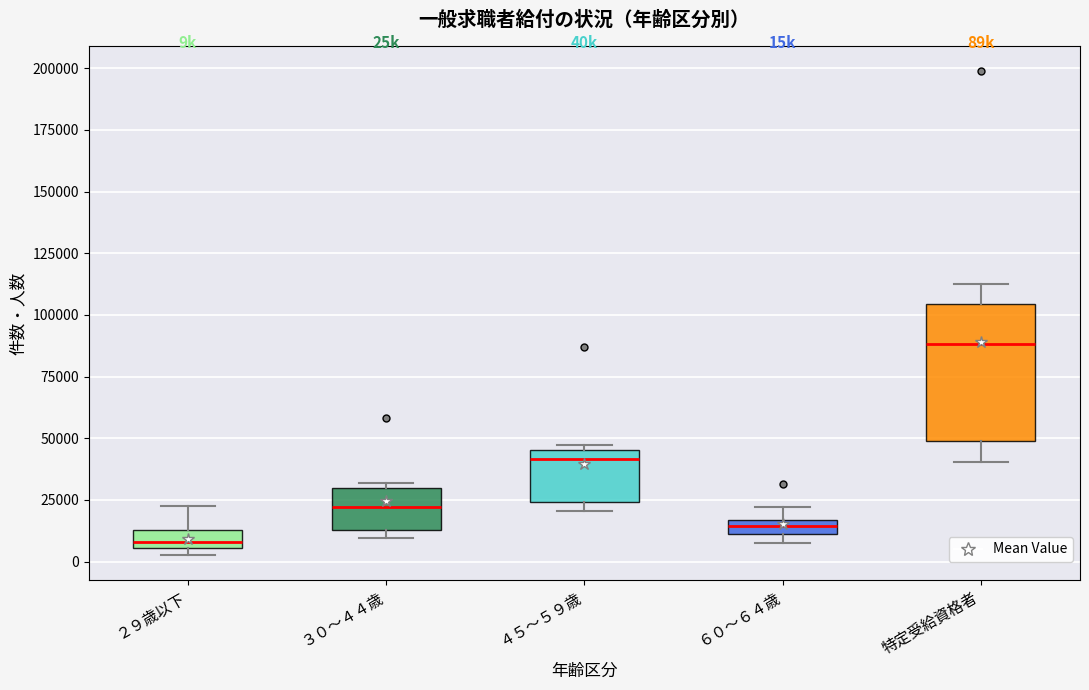

Where does the median line of the box for ４５～５９歳 sit on the y-axis? The values are not printed on the chart, so give them approximately, as read against the axis.

40000